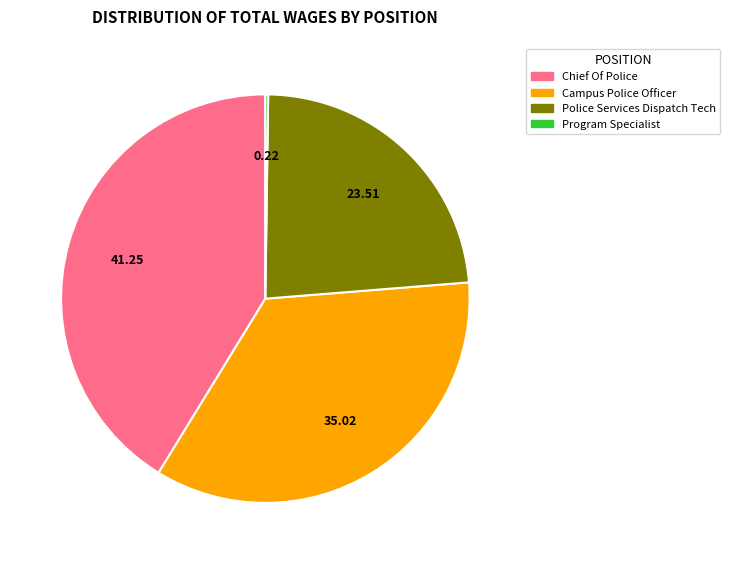

What is the ratio of the value at Chief Of Police to the value at Campus Police Officer?

1.2